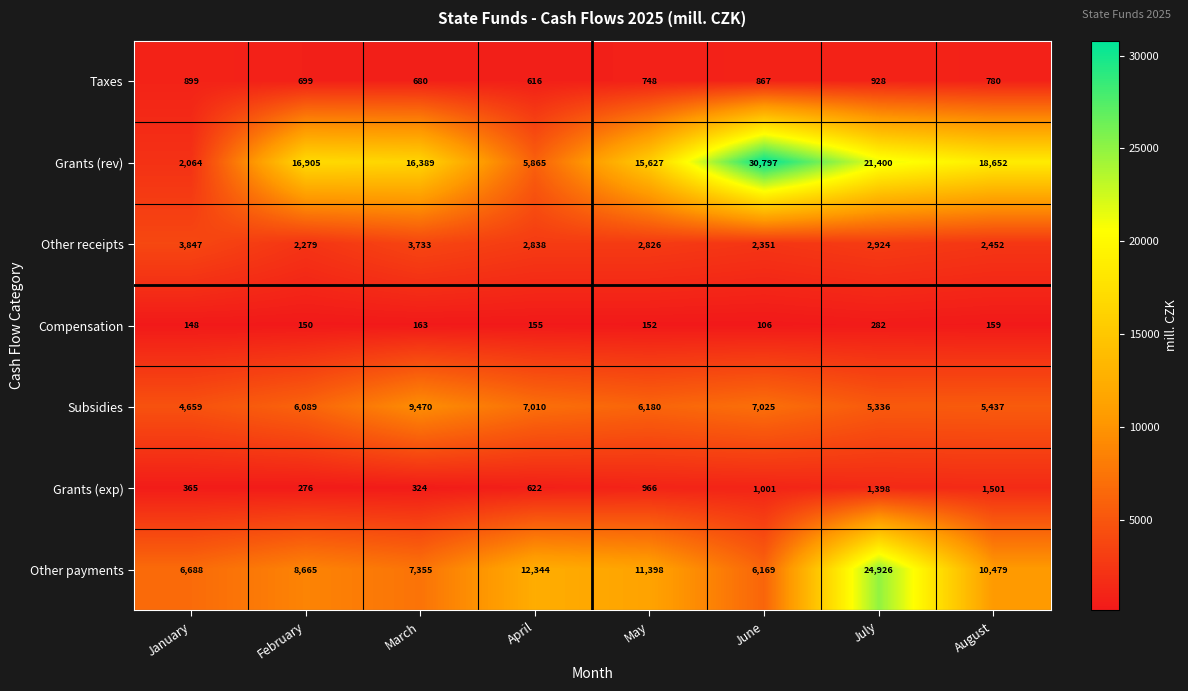

The value of Compensation at January is 148. True or false?

True